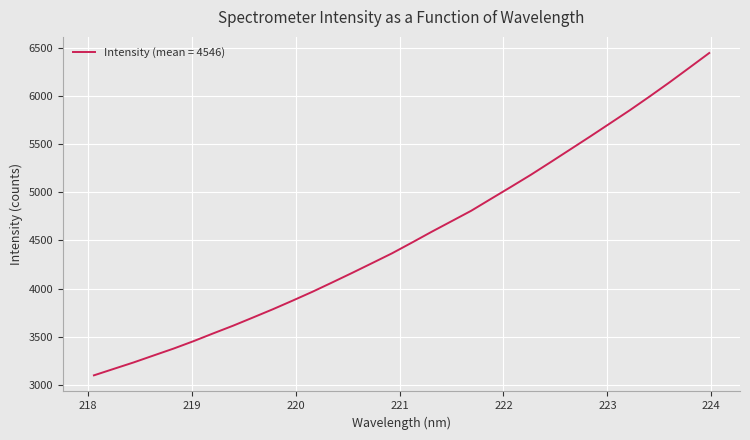

What is the maximum value shown in the chart?

6444.5